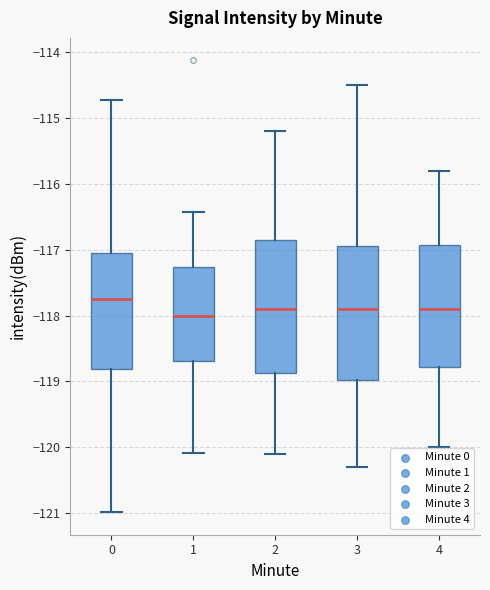

Reading left to right, read every box against the y-axis: the position of its median line, the range the box covers, and the ends of its whiskers. The values are not printed on the chart, so give them approximately, as read against the axis.

0: median -117.8, box -118.8 to -117.1, whiskers -121.0 to -114.7
1: median -118.0, box -118.7 to -117.3, whiskers -120.1 to -116.4
2: median -117.9, box -118.9 to -116.8, whiskers -120.1 to -115.2
3: median -117.9, box -119.0 to -116.9, whiskers -120.3 to -114.5
4: median -117.9, box -118.8 to -116.9, whiskers -120.0 to -115.8